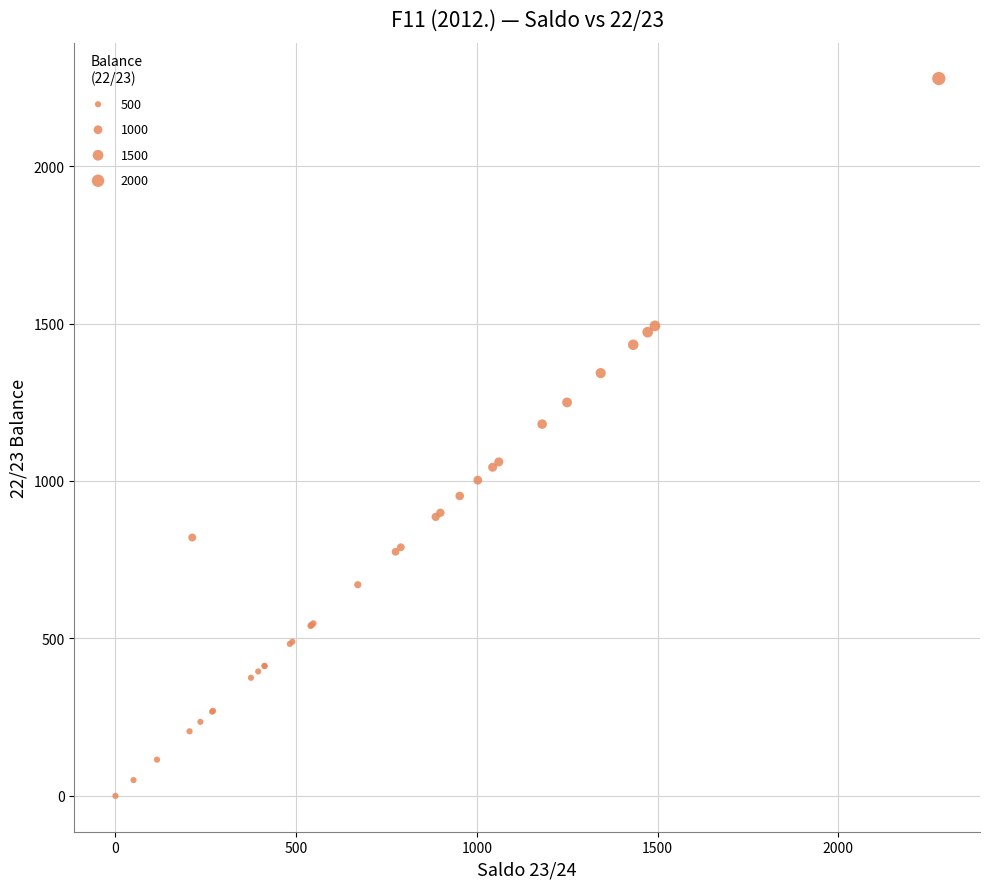

What Y value in the scatter plot is closest to 1139?

1180.5